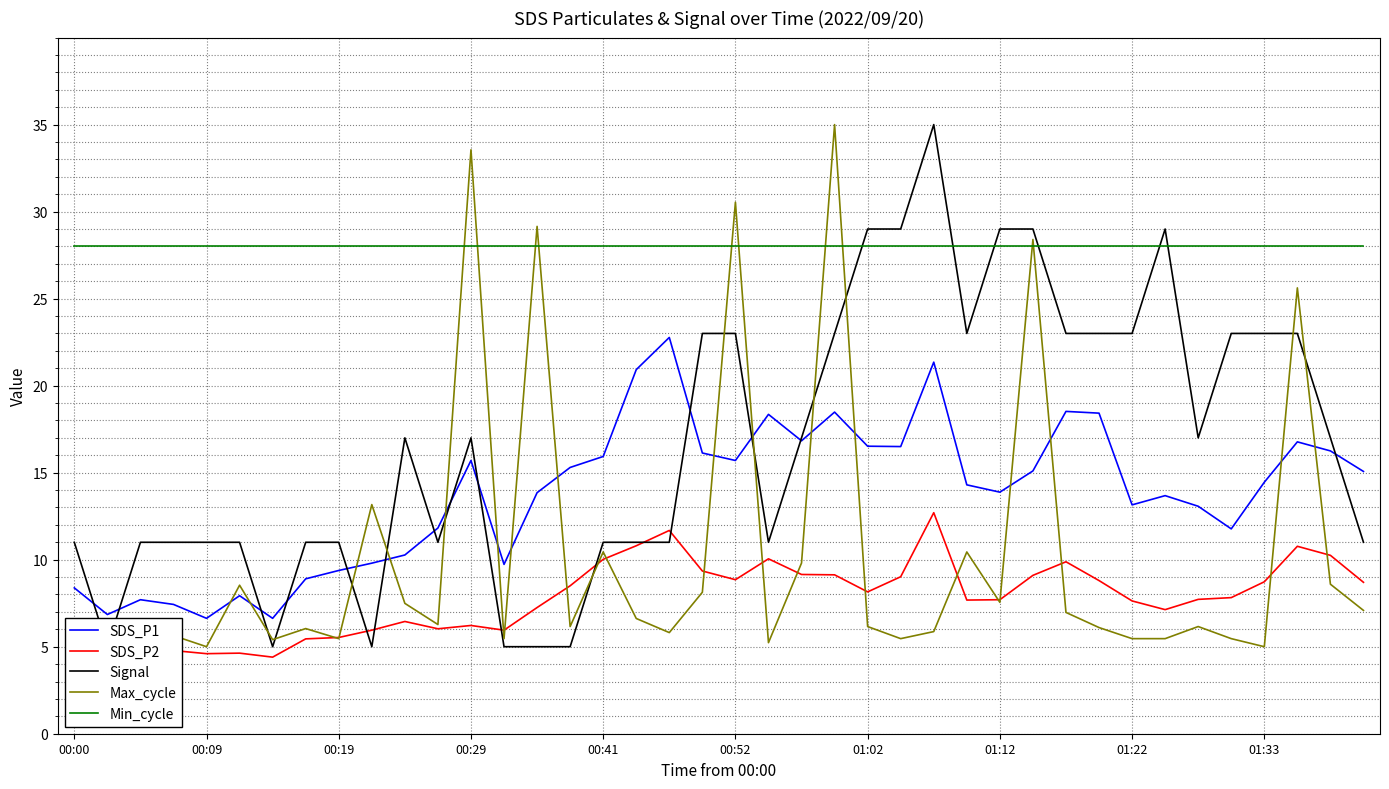

True or false: Min_cycle and SDS_P2 intersect in this chart.

False